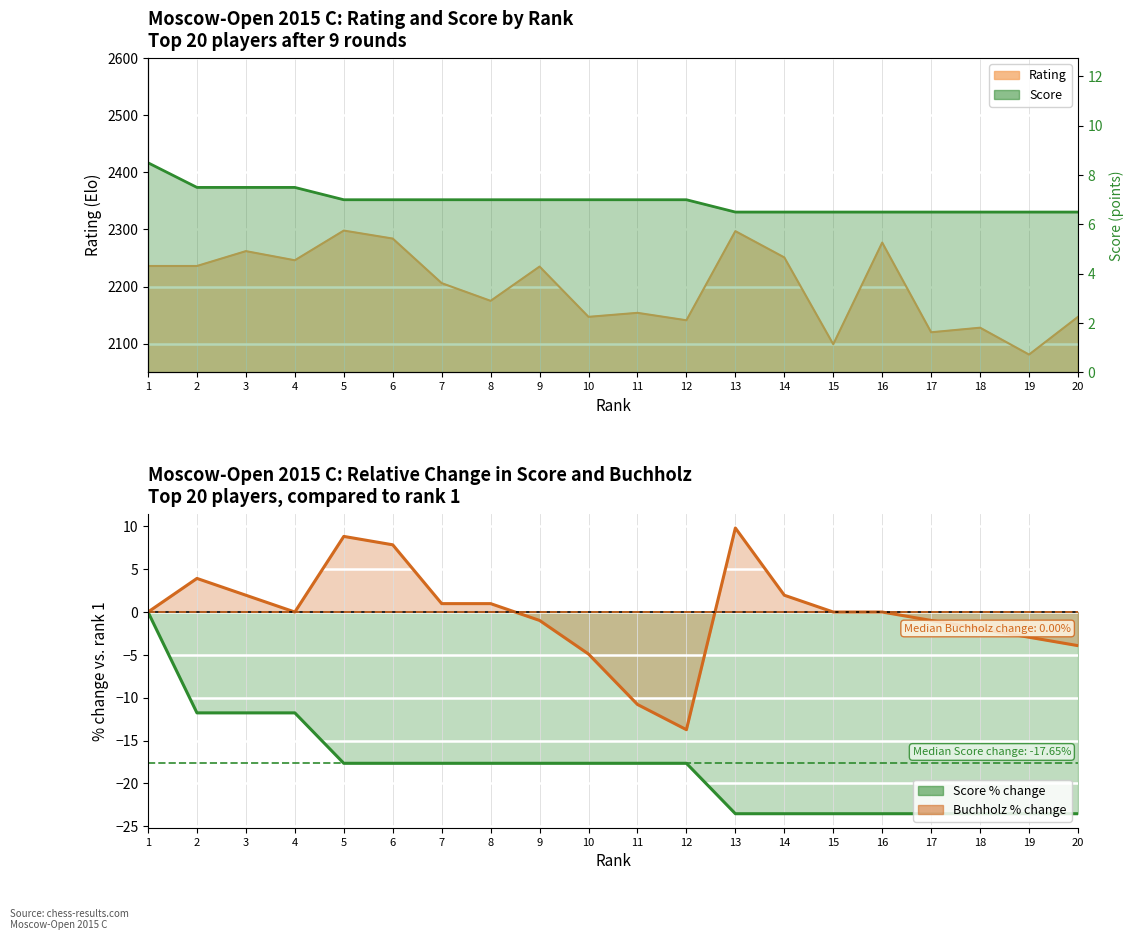

What is the value of the Rating point at the 20th from the left?

2147.0